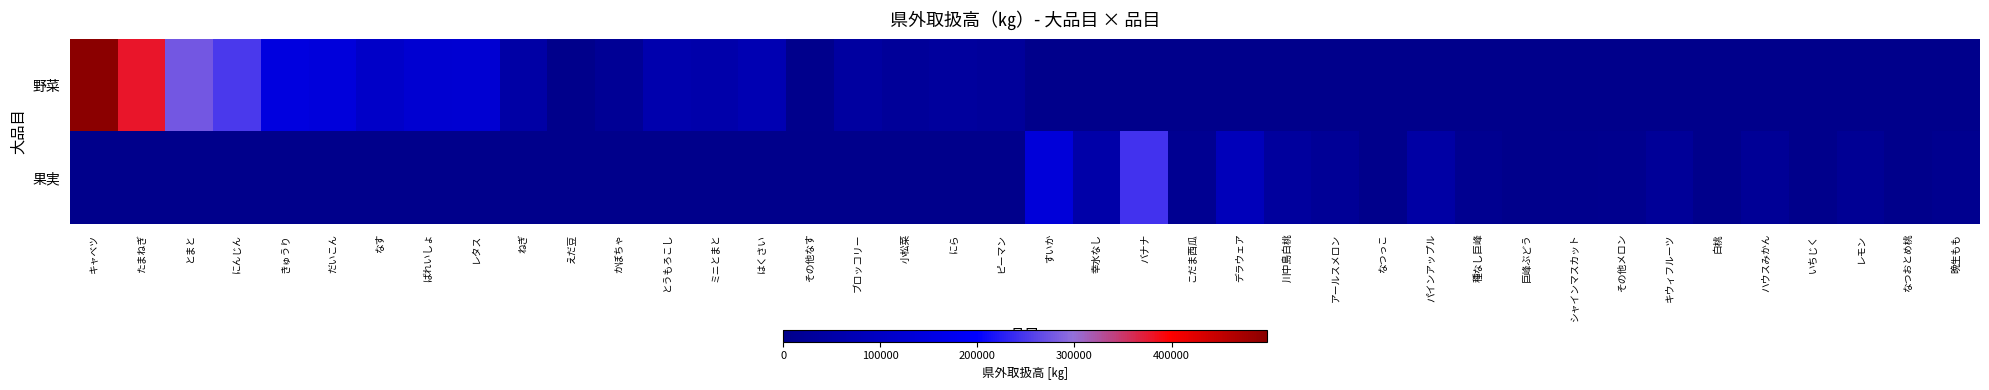

Rank the series by their maximum value, from highest to lowest.

野菜, 果実